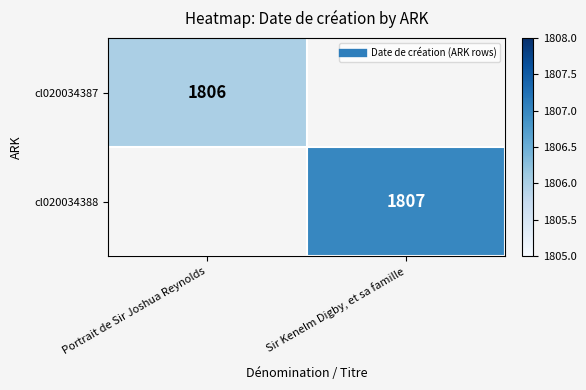

How many values in cl020034387 are above zero?

1